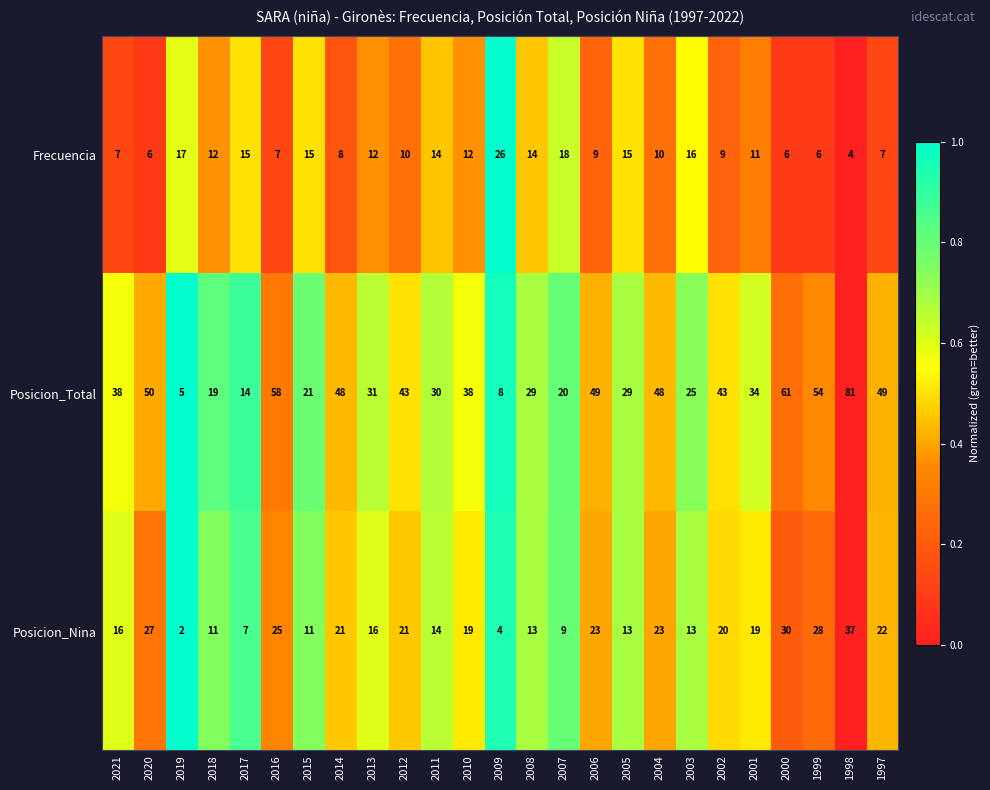

True or false: Posicion_Nina has a value of 19 at 2001.

True